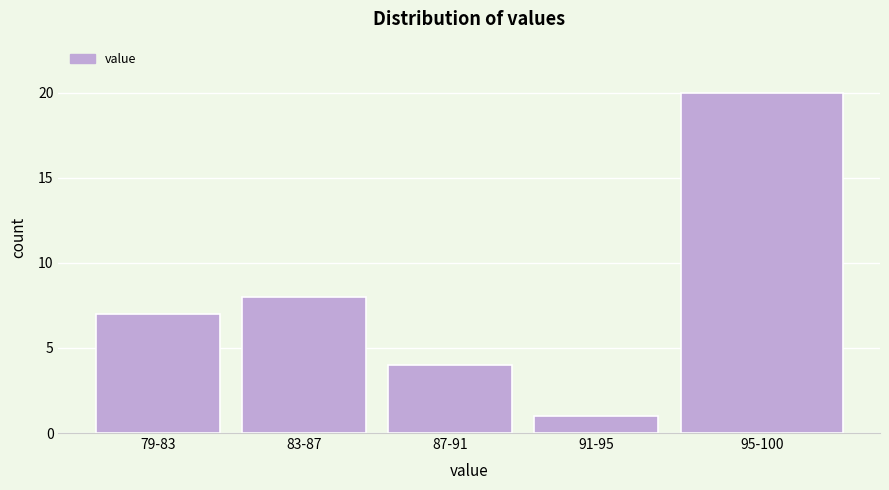

Reading left to right, what are all the values shown in this chart?

79-83=7	83-87=8	87-91=4	91-95=1	95-100=20